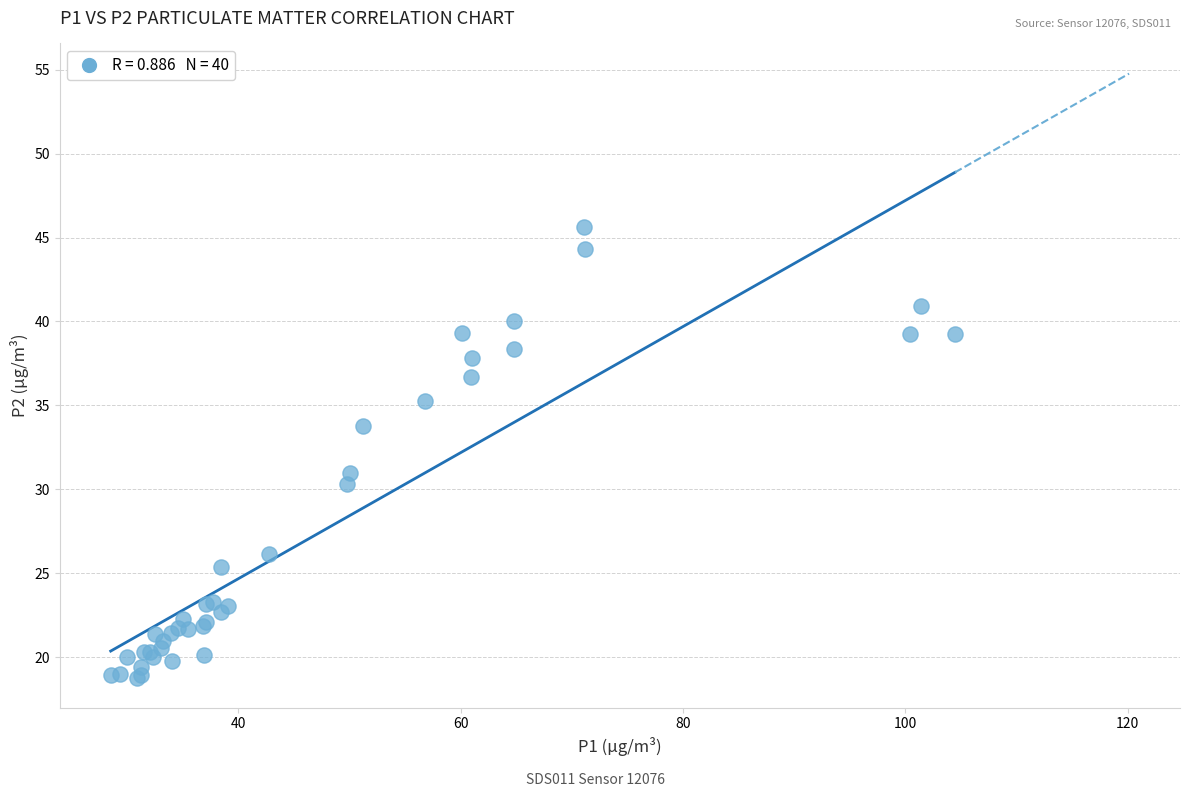

What Y value in the scatter plot is closest to 32?

31.0